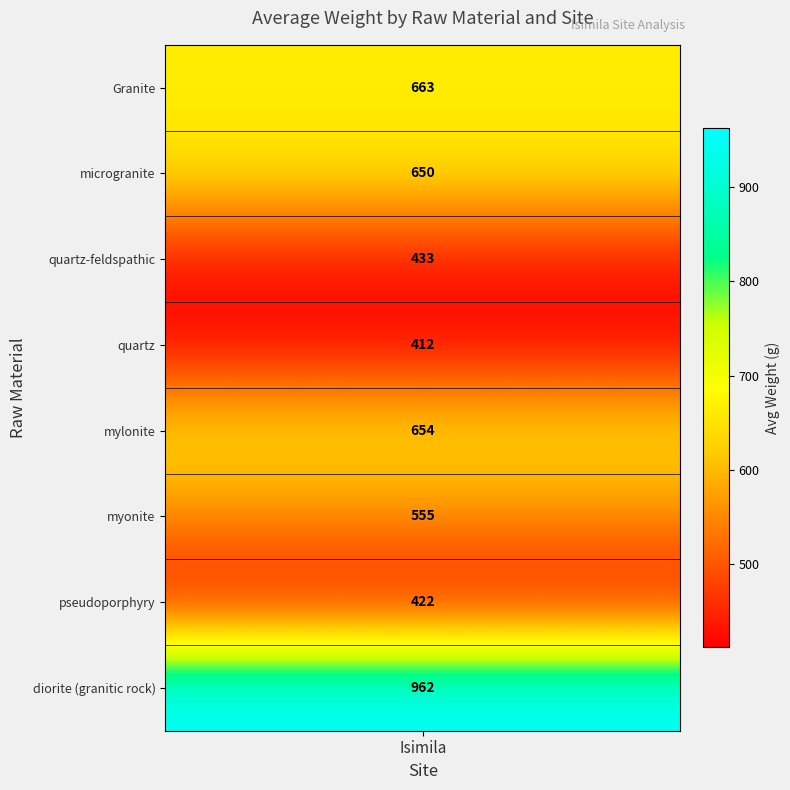

True or false: the data shows 798.4 at myonite.

False